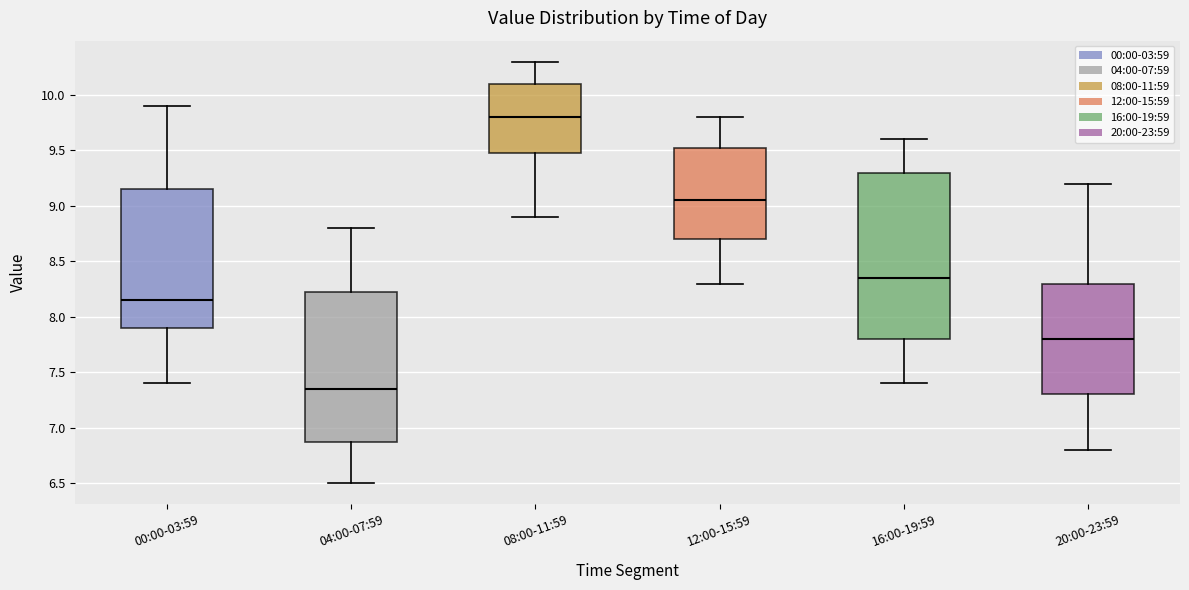

Which box is the tallest, from its lower edge to its upper edge?

16:00-19:59